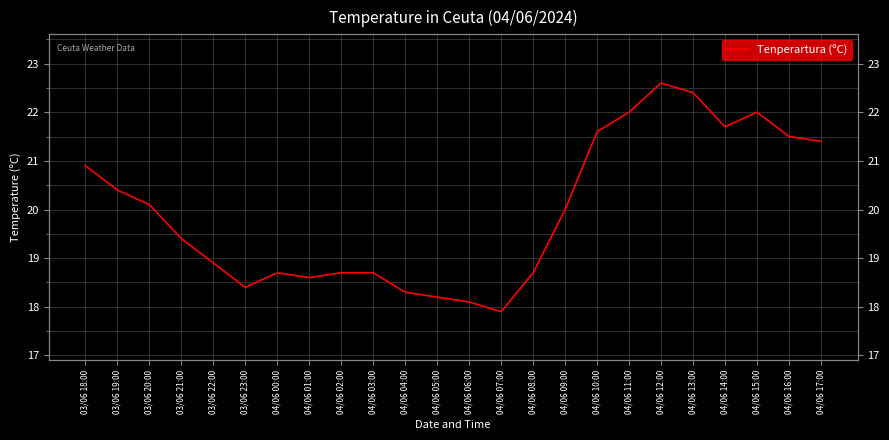

How many lines are shown in the chart?

1